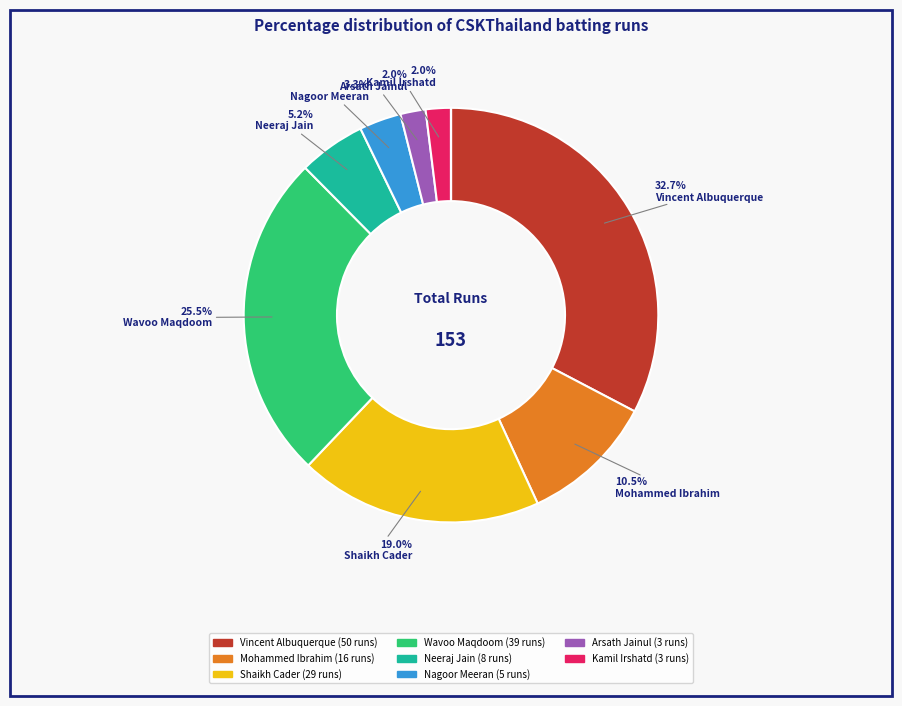

Is there any slice that represents more than half of the pie?

No